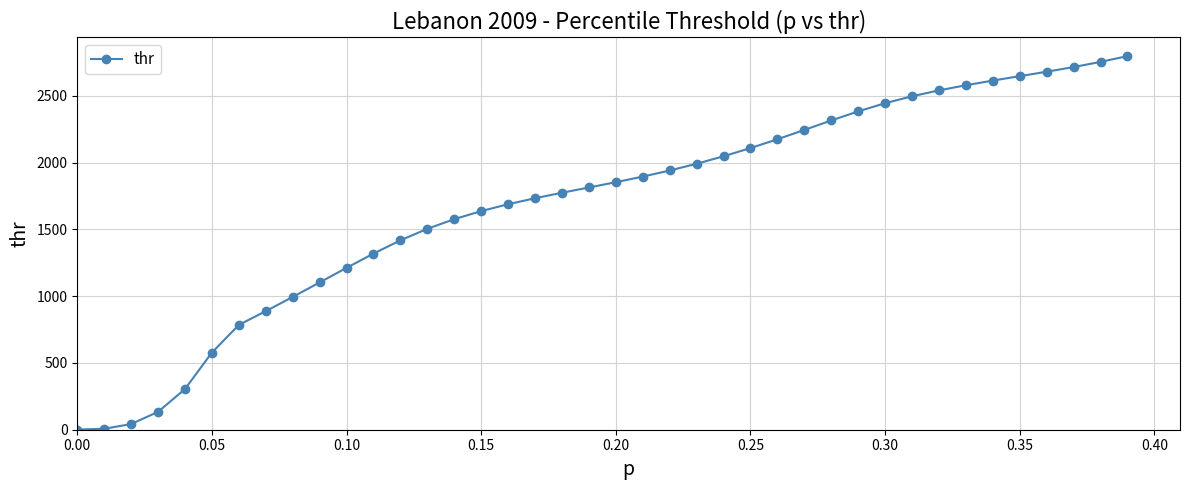

What is the difference between the maximum and minimum values?

2795.3